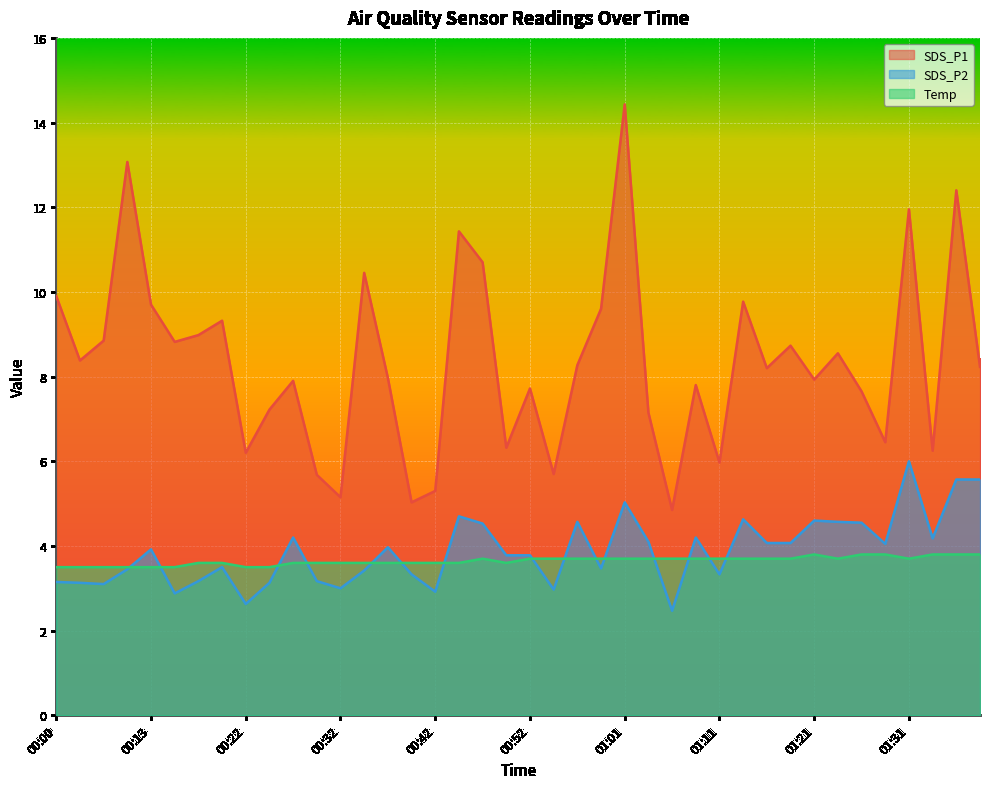

What is the sum of all Temp values?

145.9